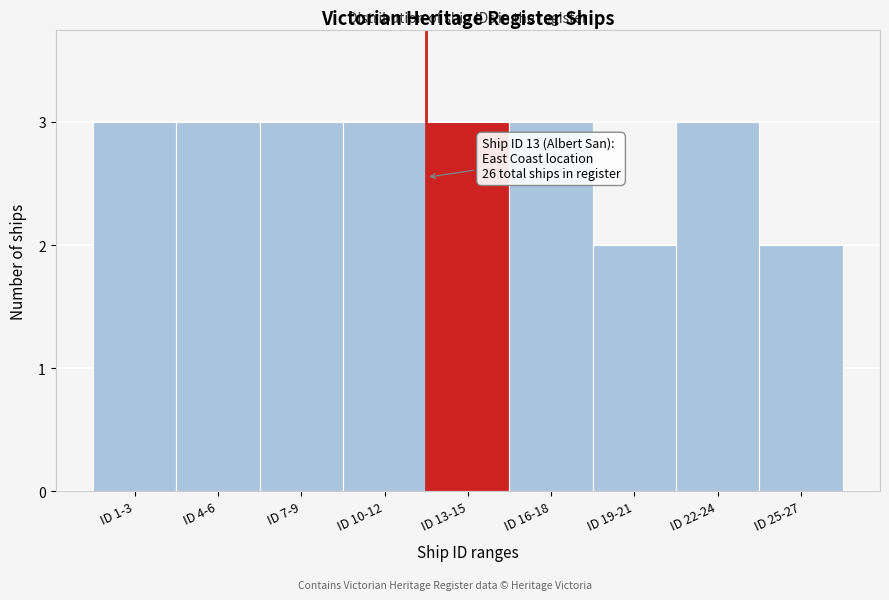

Reading right to left, what are all the values shown in this chart?

ID 25-27=2	ID 22-24=3	ID 19-21=2	ID 16-18=3	ID 13-15=3	ID 10-12=3	ID 7-9=3	ID 4-6=3	ID 1-3=3